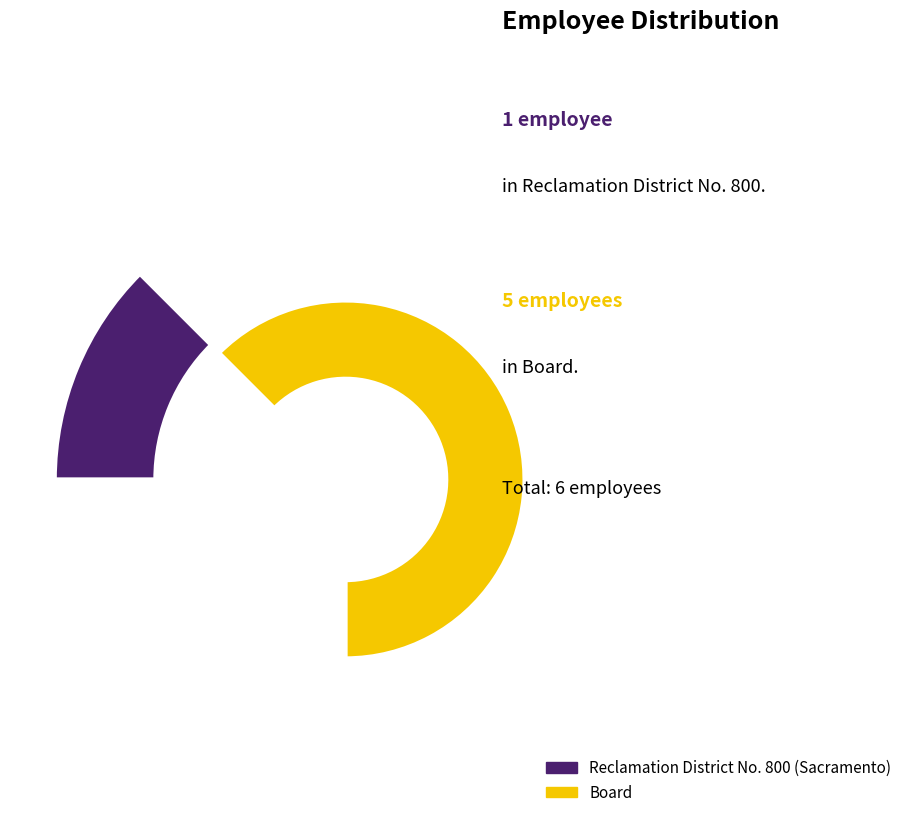

Is it true that Board is 83% of the pie?

True